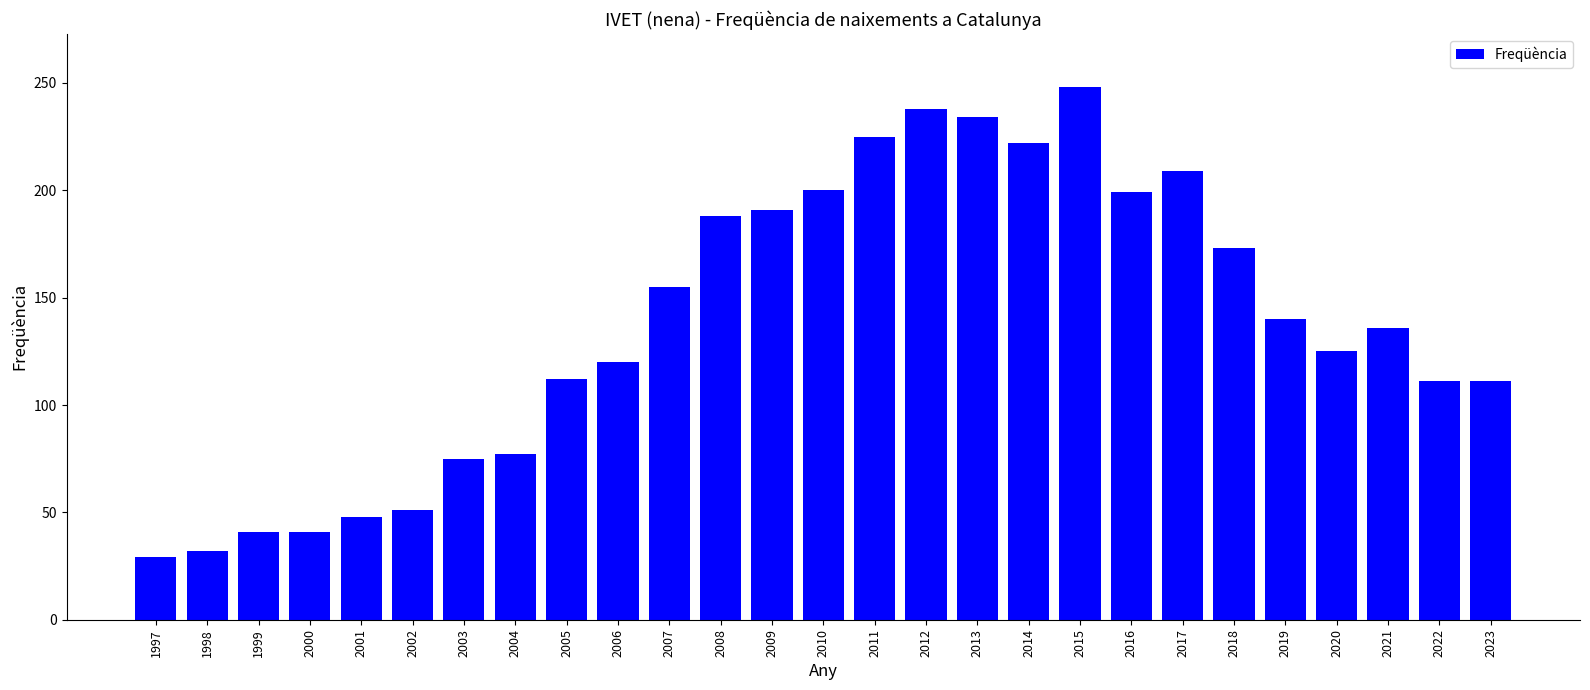

Approximately how many times larger is the value at 2017 compared to 2001?

4.4